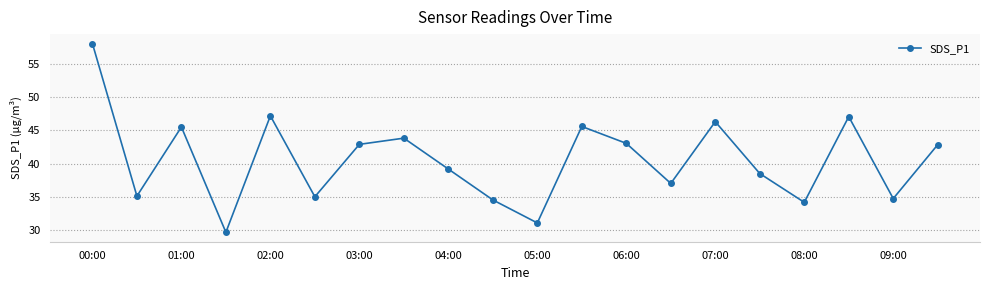

How many points are lower than both their immediate neighbors (excluding endpoints)?

7